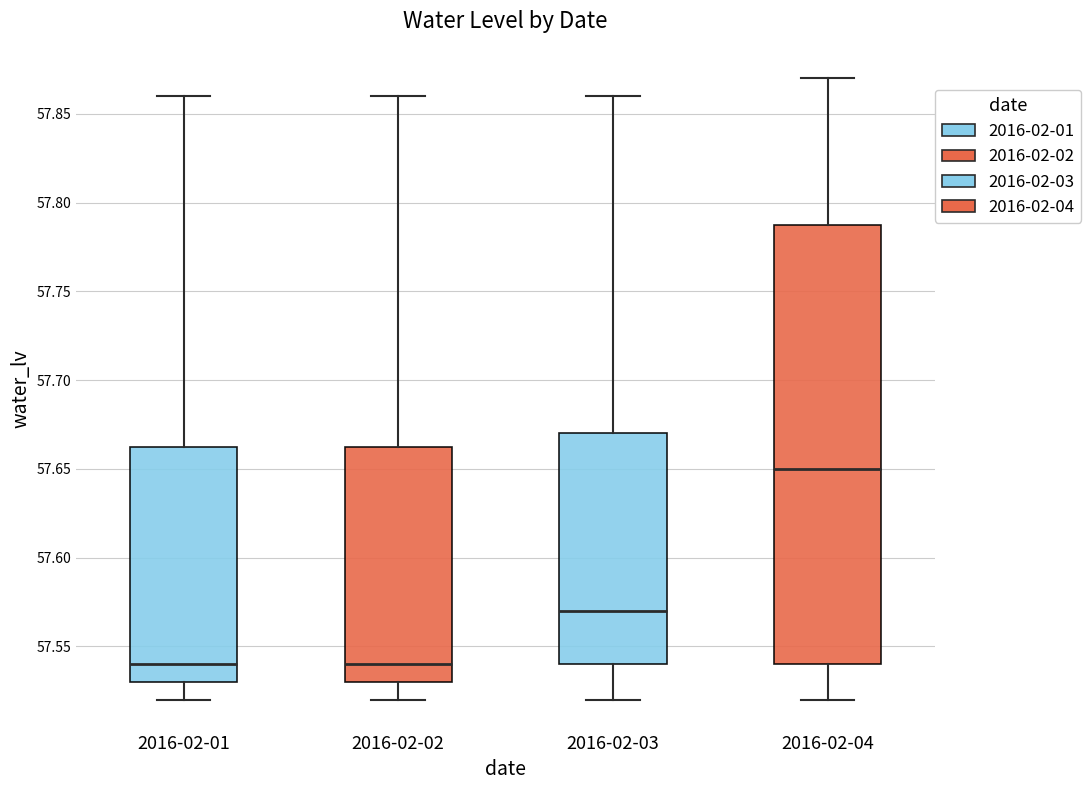

Which box's median line is the highest?

2016-02-04